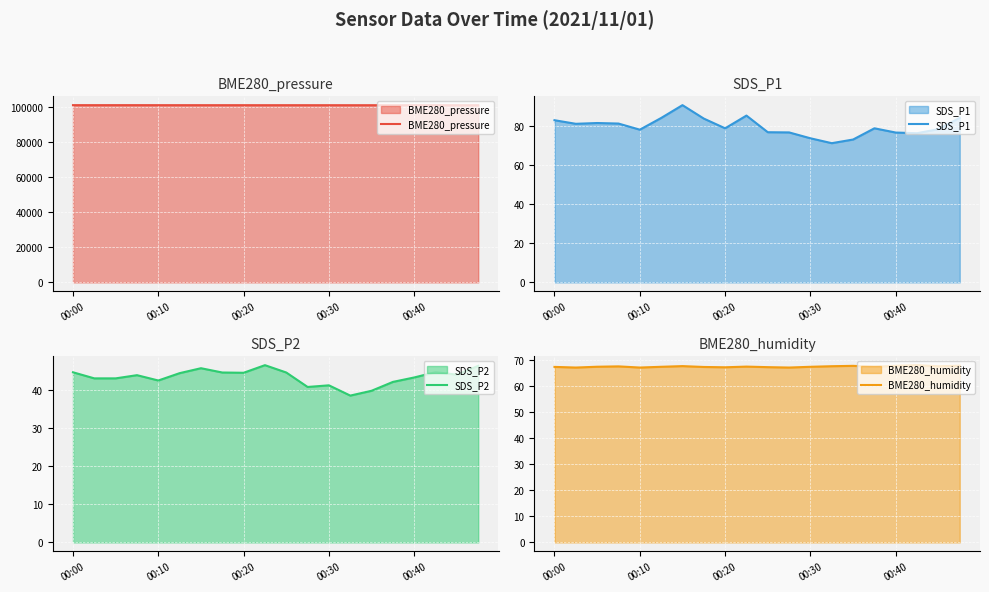

List the series in order of their peak value, lowest first.

SDS_P2, BME280_humidity, SDS_P1, BME280_pressure